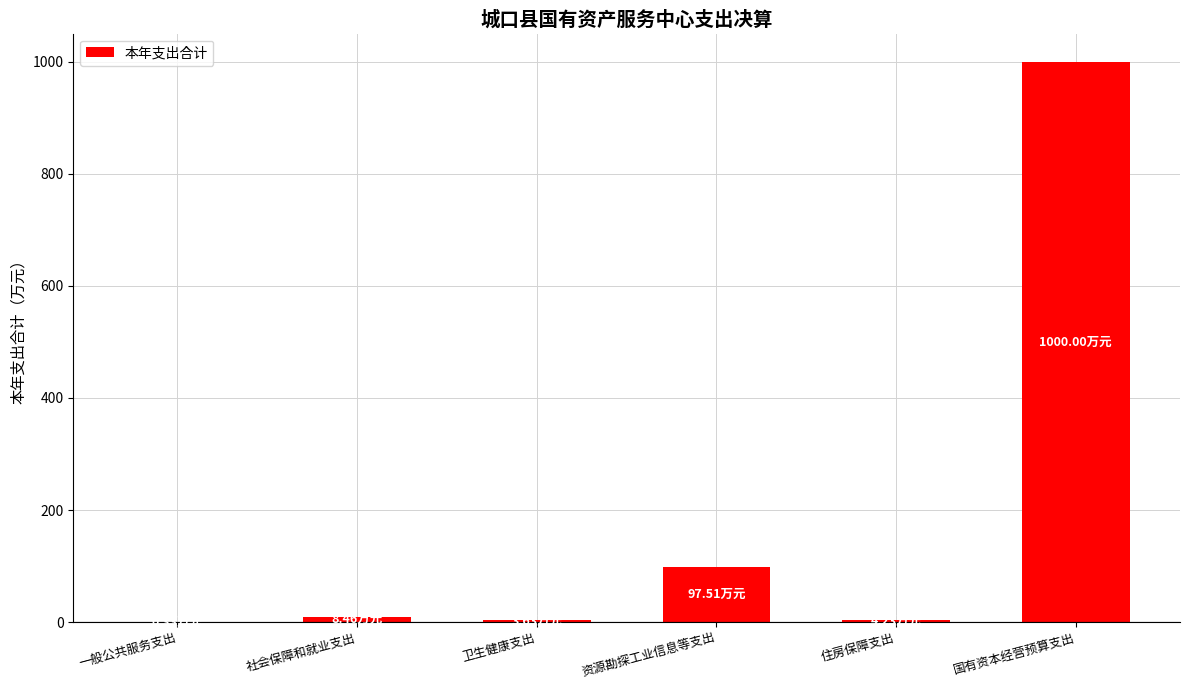

Which label corresponds to the largest value in the chart?

国有资本经营预算支出